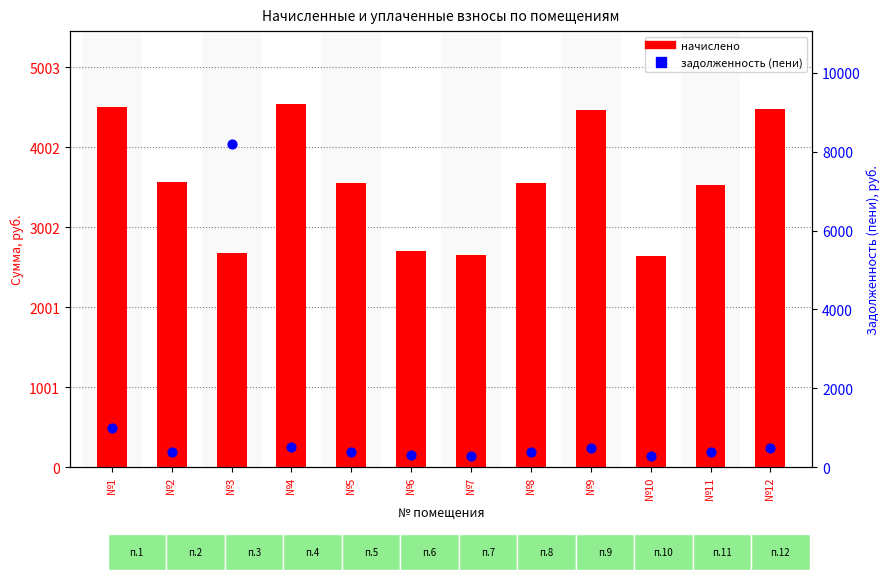

What is the total value across all series at №12?

4984.4